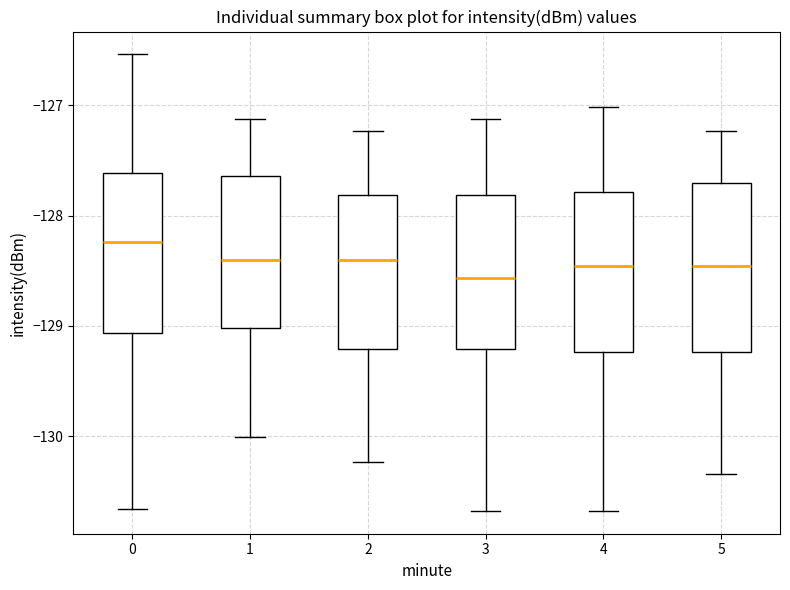

Reading left to right, transcribe this box plot: for each box, give where its median line is, the range the box spans, and where its two whiskers end, as read against the y-axis. The values are not printed on the chart, so give them approximately, as read against the axis.

0: median -128.2, box -129.1 to -127.6, whiskers -130.7 to -126.5
1: median -128.4, box -129.0 to -127.6, whiskers -130.0 to -127.1
2: median -128.4, box -129.2 to -127.8, whiskers -130.2 to -127.2
3: median -128.6, box -129.2 to -127.8, whiskers -130.7 to -127.1
4: median -128.5, box -129.2 to -127.8, whiskers -130.7 to -127.0
5: median -128.5, box -129.2 to -127.7, whiskers -130.3 to -127.2